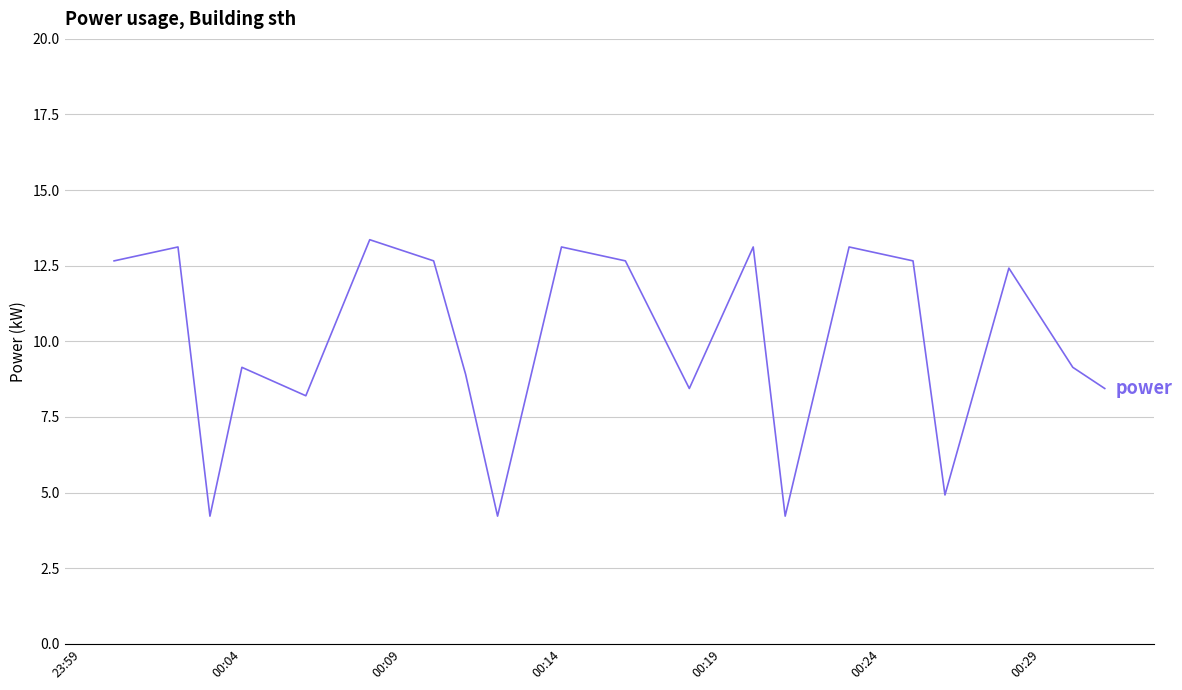

What is the minimum value shown in the chart?

4.2